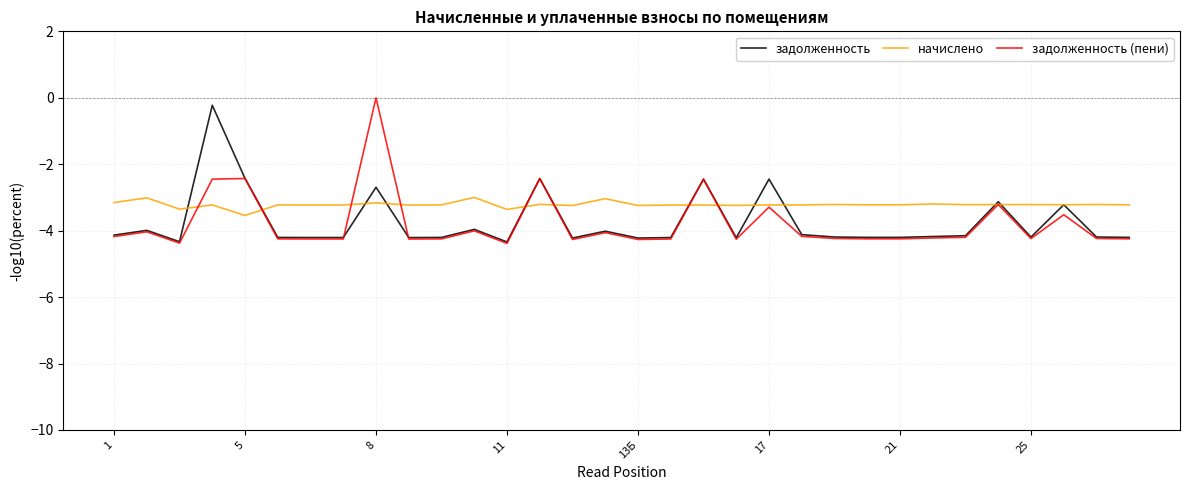

How many distinct data groups are displayed?

3